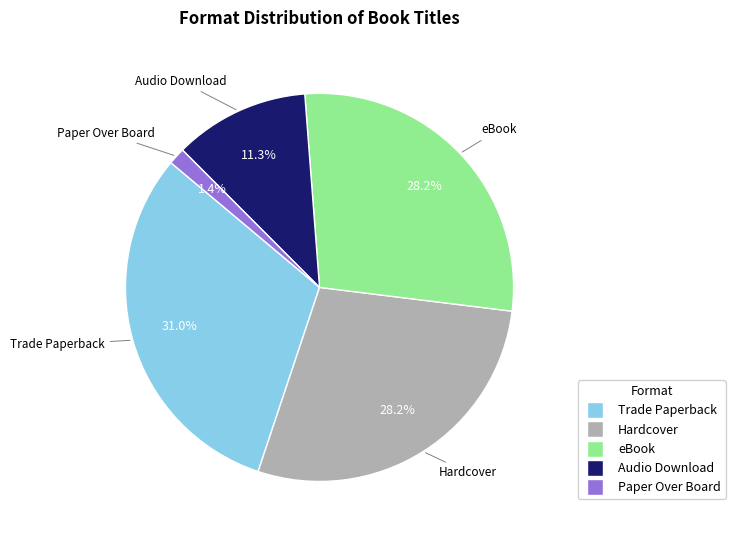

Approximately how many times larger is the value at Paper Over Board compared to Audio Download?

0.1